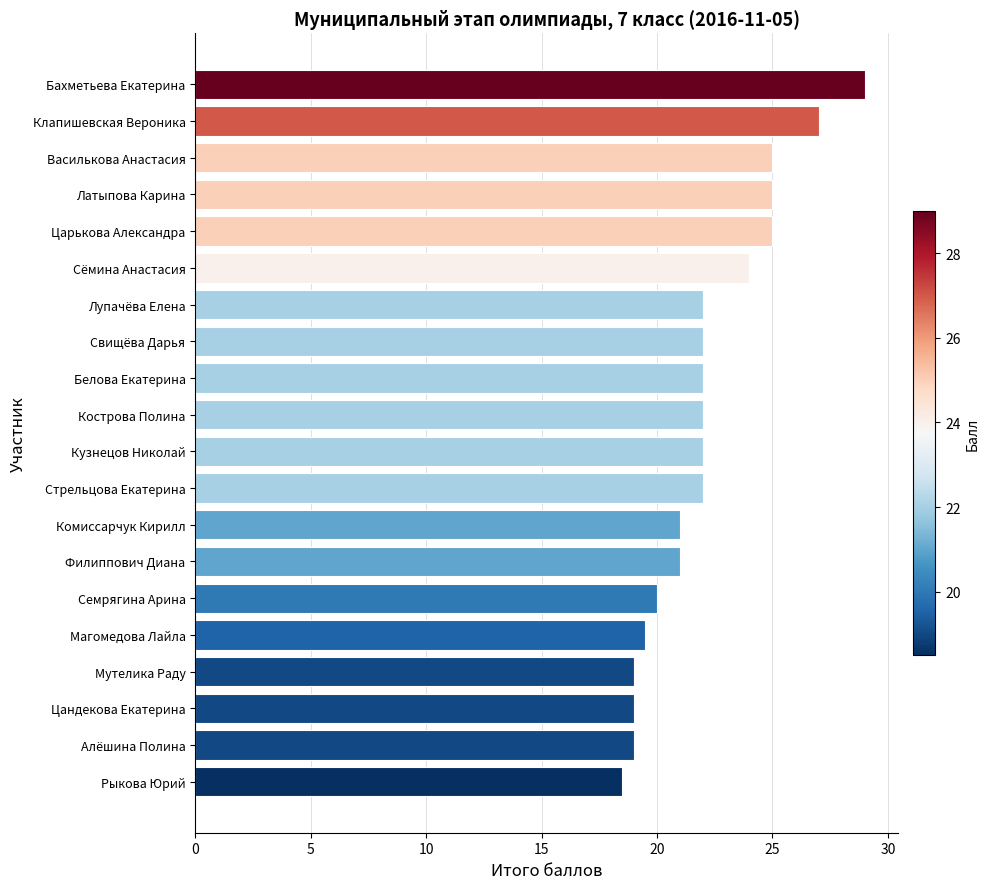

What is the change in value from Царькова Александра to Свищёва Дарья?

-3.0